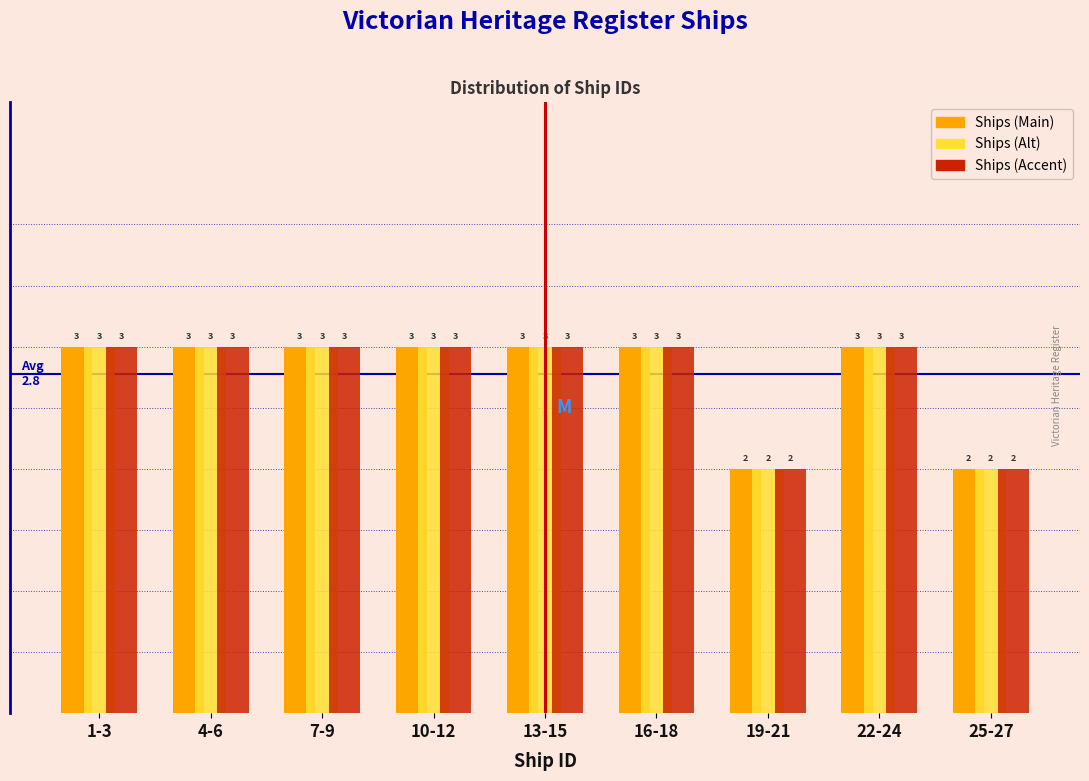

Reading left to right, list all the values displayed in this chart.

Ships (Main): 3	3	3	3	3	3	2	3	2
Ships (Alt): 3	3	3	3	3	3	2	3	2
Ships (Accent): 3	3	3	3	3	3	2	3	2